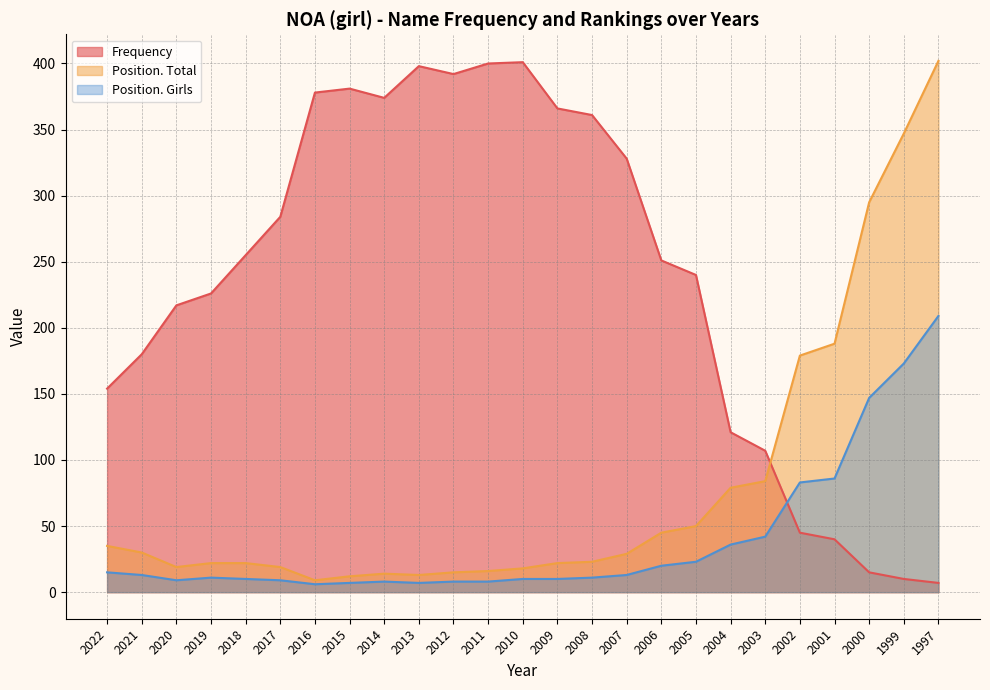

What is the difference between the maximum and minimum values in the Position. Girls series?

203